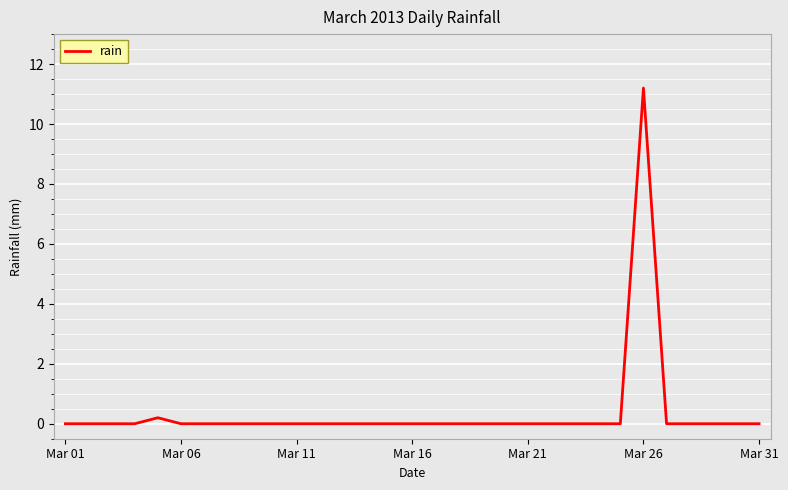

Reading left to right, what are all the values shown in this chart?

0.0	0.0	0.0	0.0	0.2	0.0	0.0	0.0	0.0	0.0	0.0	0.0	0.0	0.0	0.0	0.0	0.0	0.0	0.0	0.0	0.0	0.0	0.0	0.0	0.0	11.2	0.0	0.0	0.0	0.0	0.0